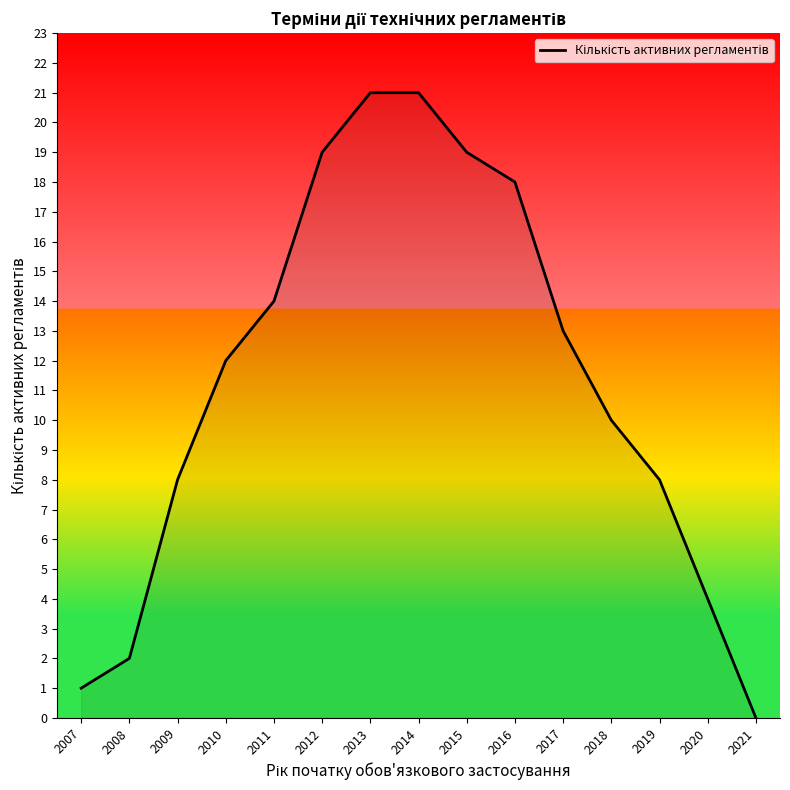

How many values are below 12?

7